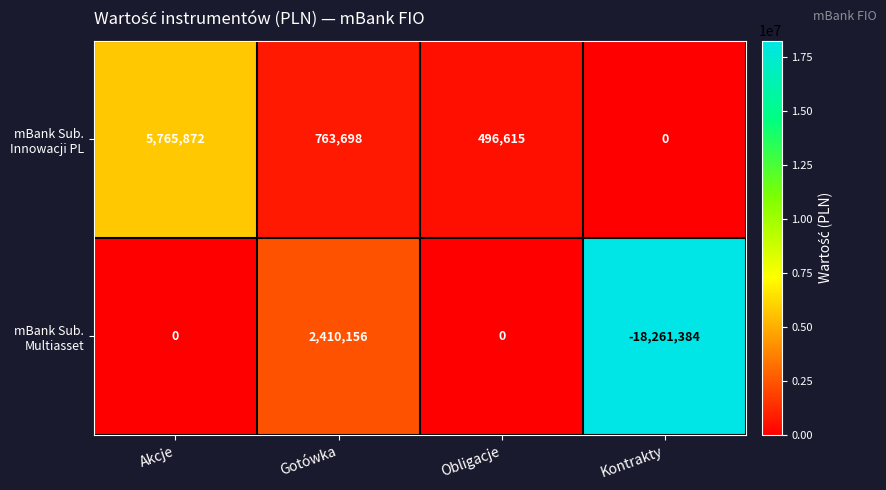

How many data points does each series have?

4